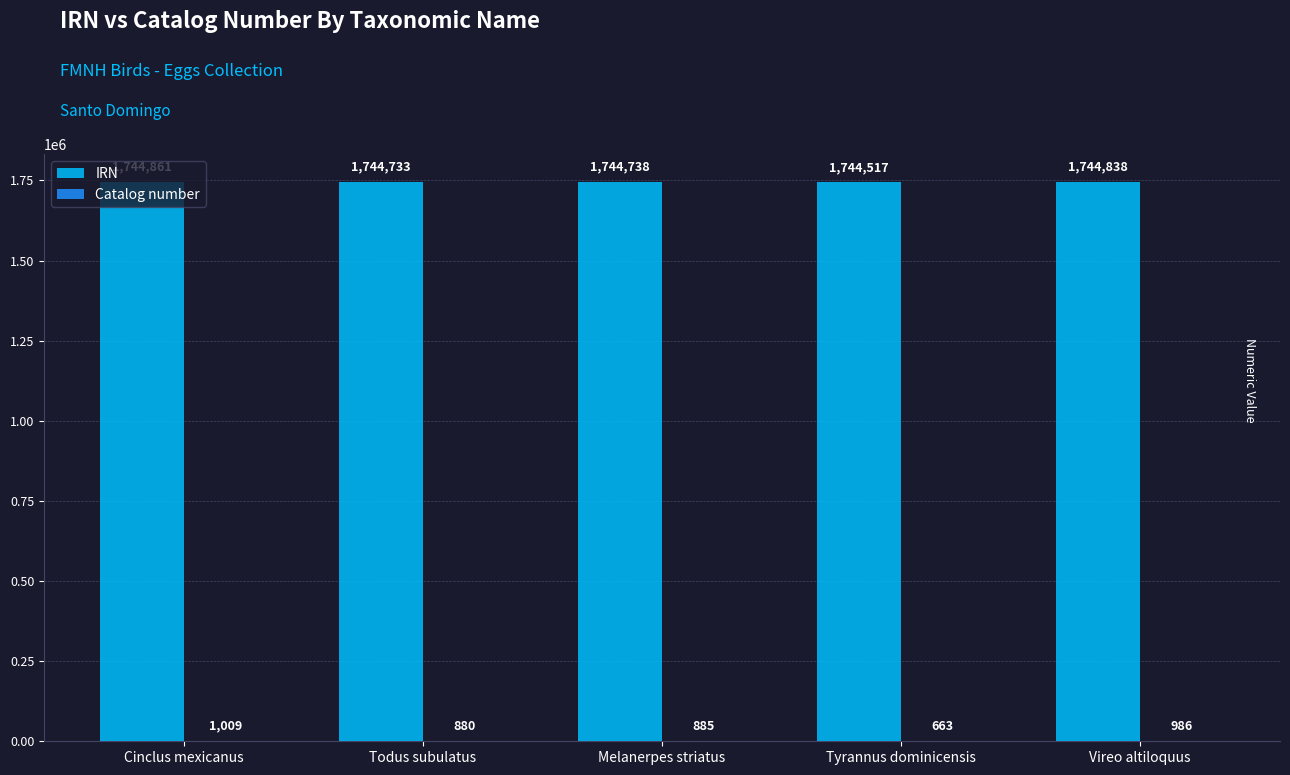

True or false: IRN has a value of 1744738 at Melanerpes striatus.

True